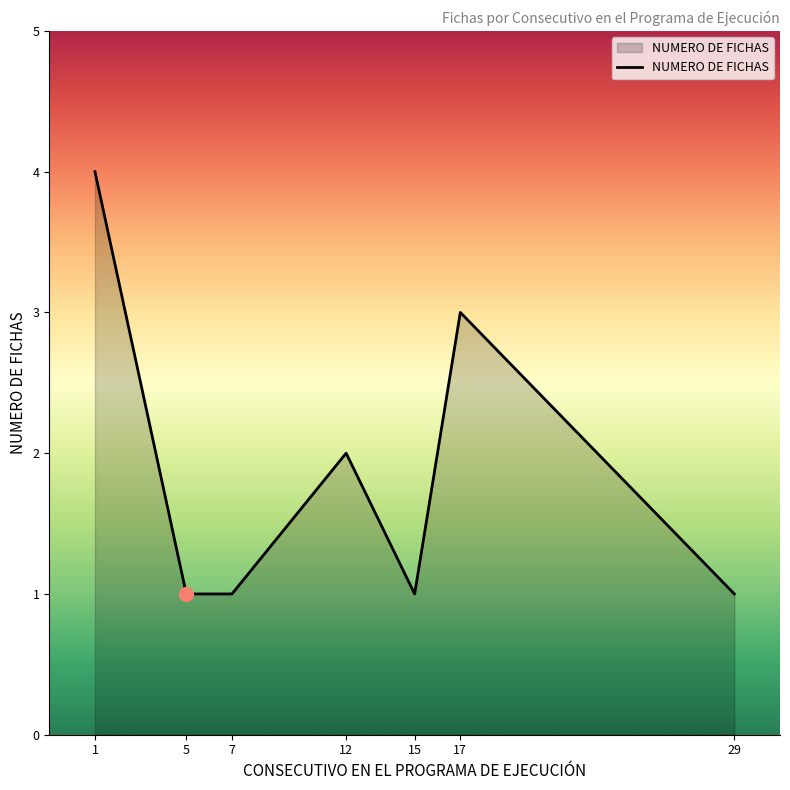

What is the sum of the values at 15 and 7?

2